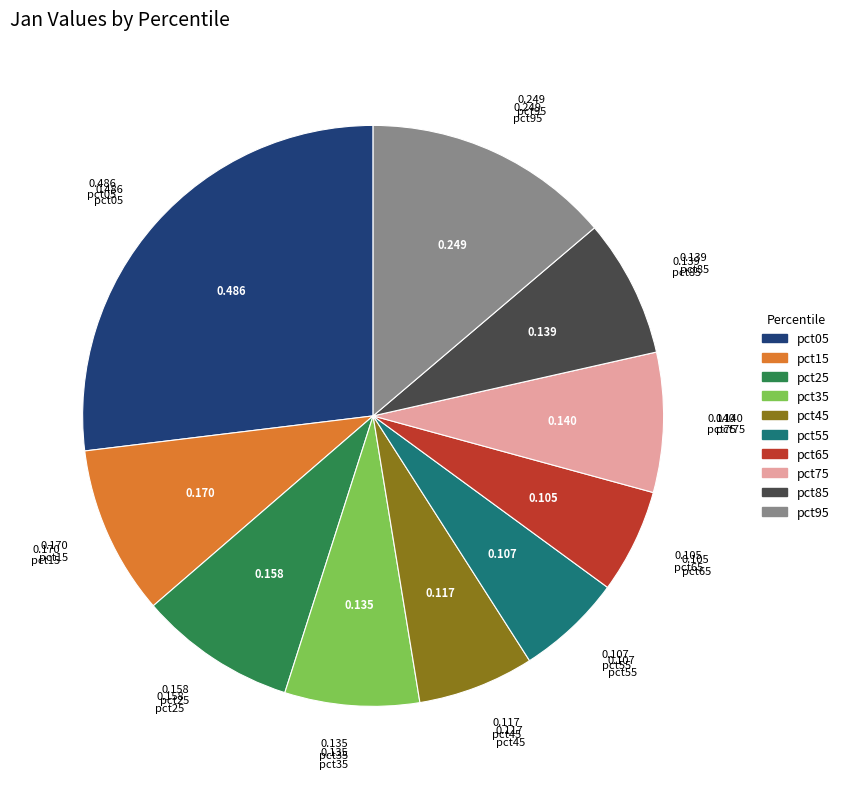

Which slice is the largest?

pct05